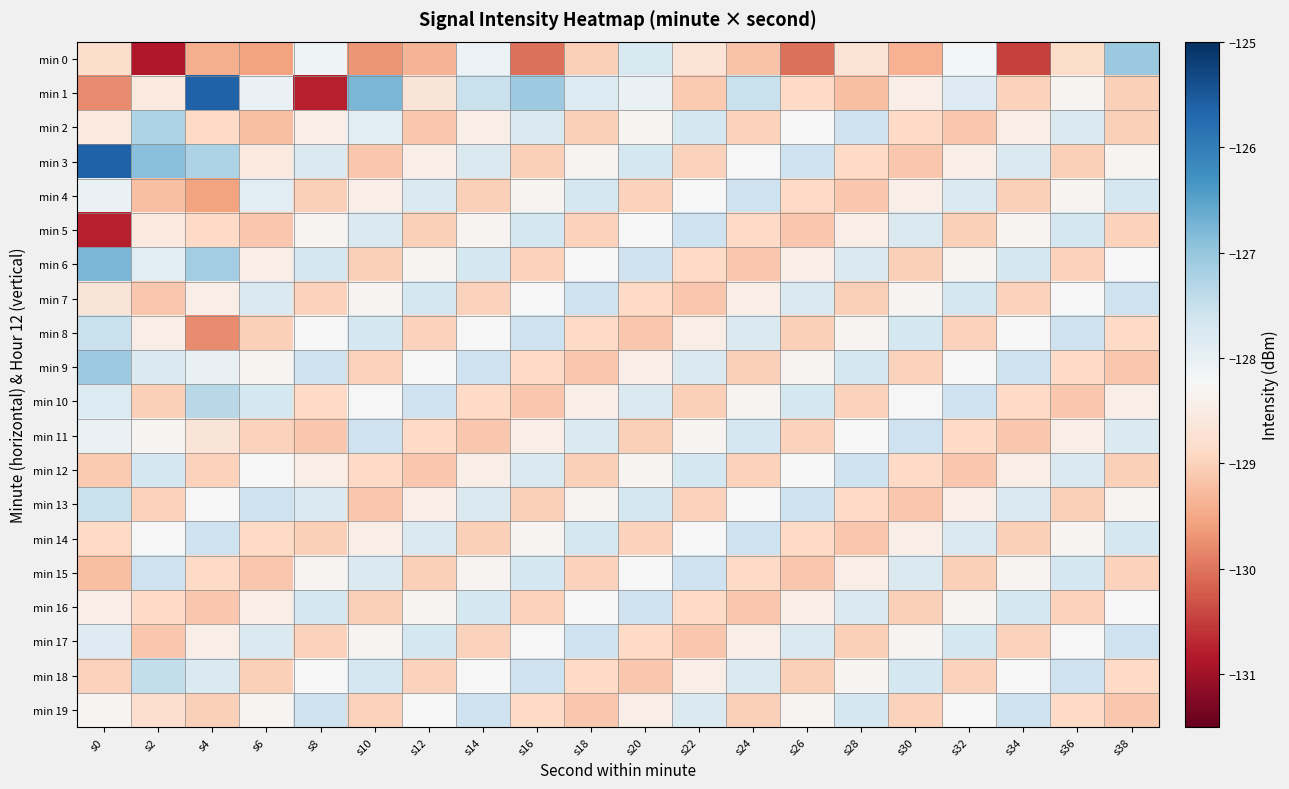

At which category is the sum across all series the highest?

s14